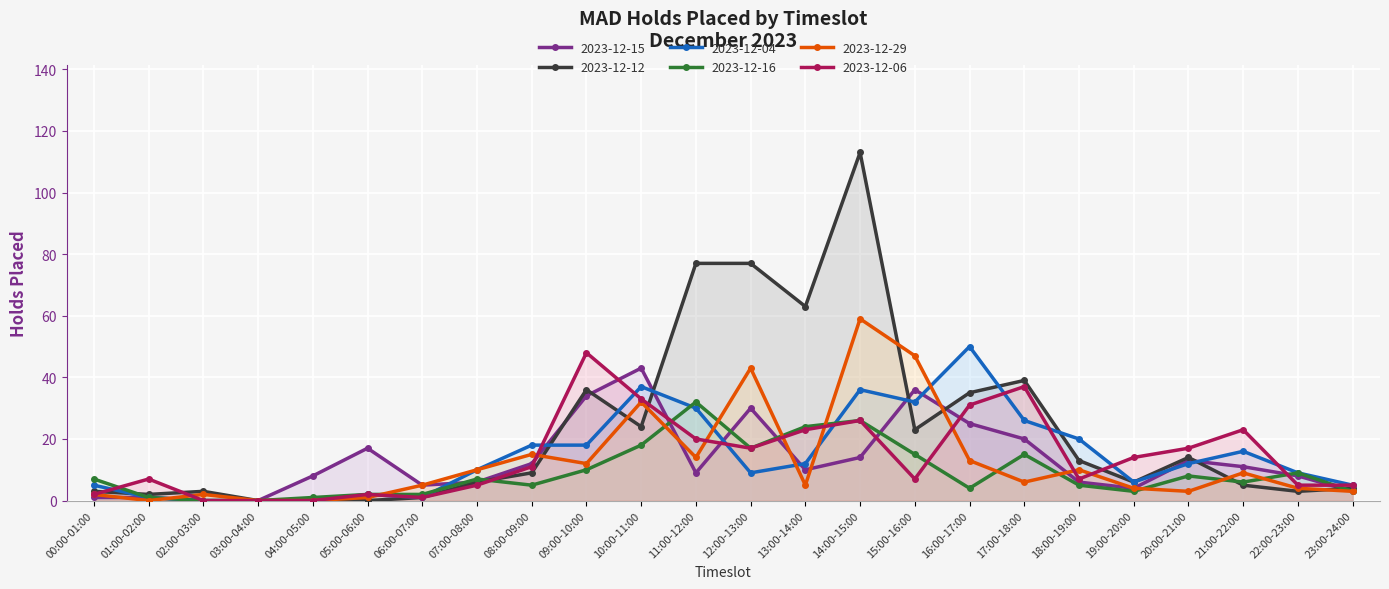

Is the value of 2023-12-06 at 23:00-24:00 greater than the value of 2023-12-15 at 21:00-22:00?

No